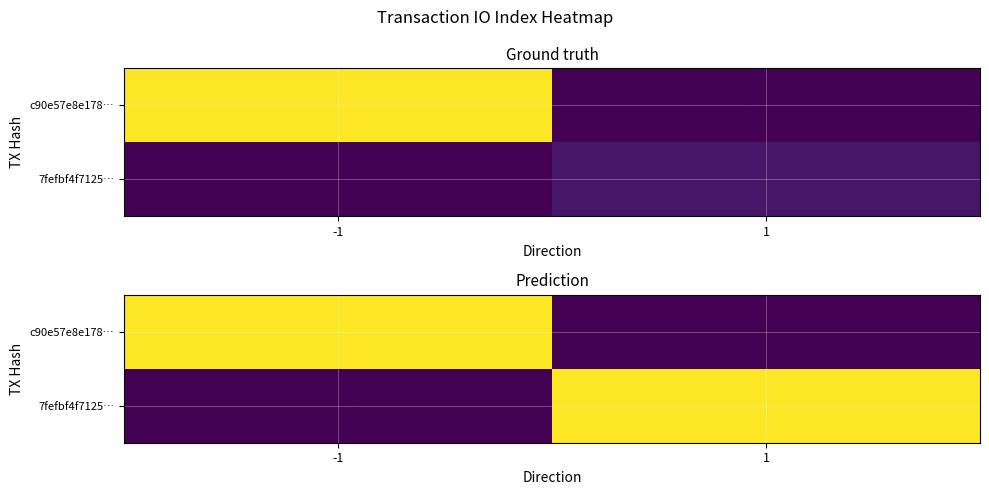

True or false: c90e57e8e178… has a value of 2.7 at -1.

True